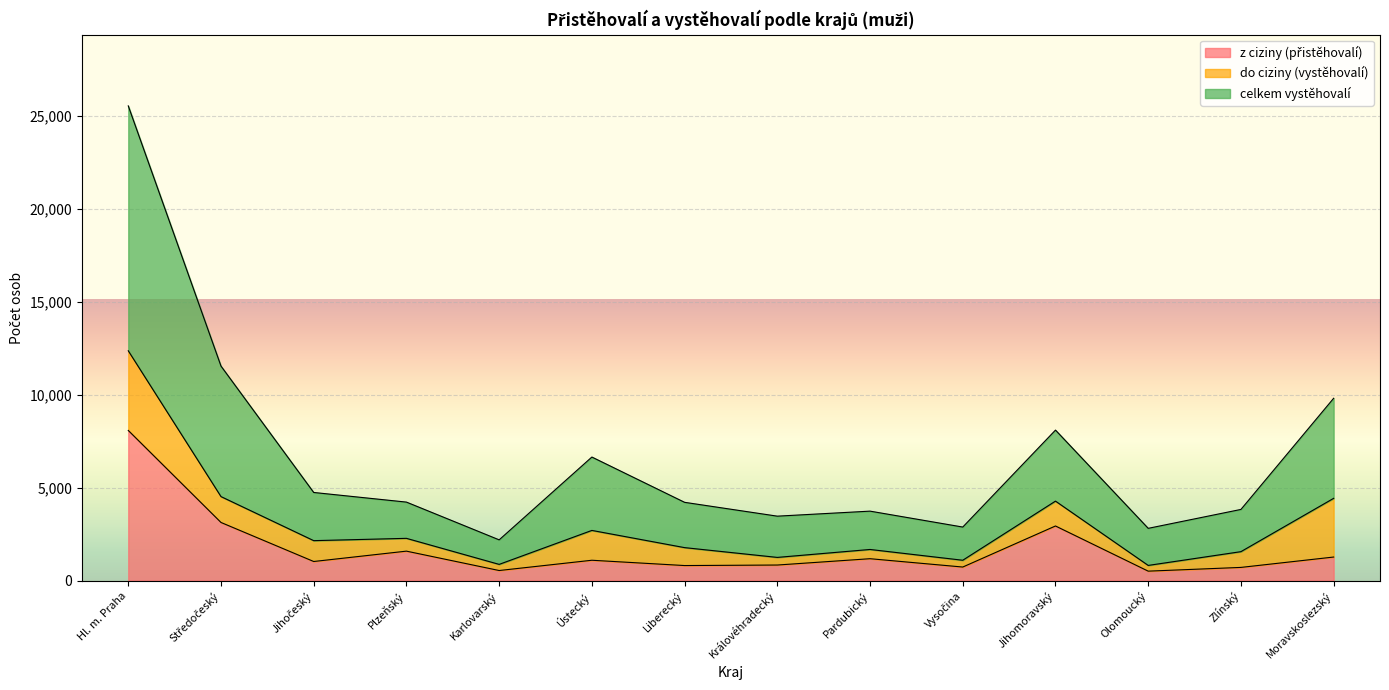

True or false: celkem vystěhovalí has a value of 3735 at Pardubický.

True